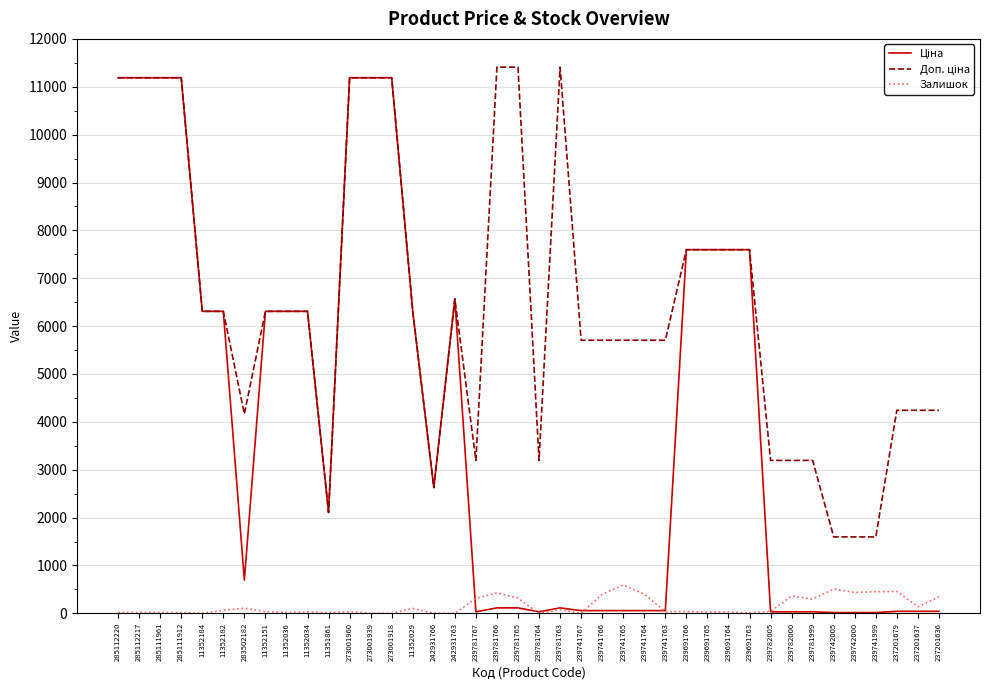

True or false: Залишок has a value of 0.0 at 273001918.

True